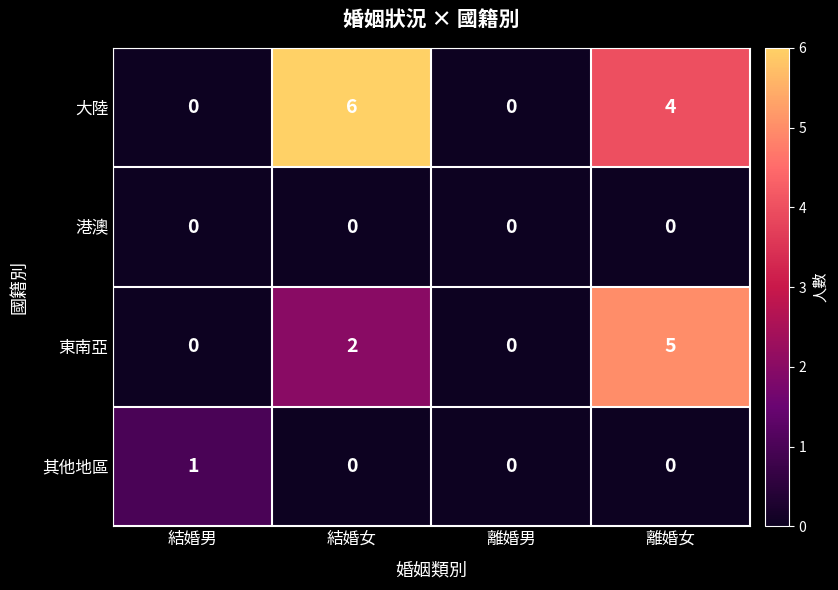

At how many categories does at least one series exceed 2?

2